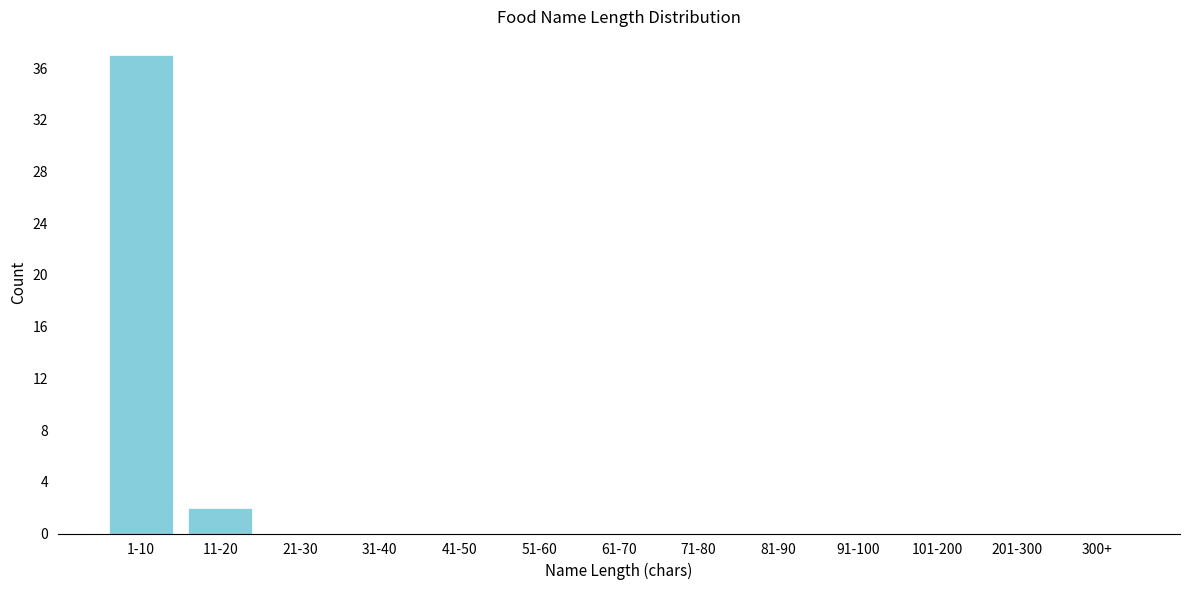

Reading left to right, what are all the values shown in this chart?

1-10=37	11-20=2	21-30=0	31-40=0	41-50=0	51-60=0	61-70=0	71-80=0	81-90=0	91-100=0	101-200=0	201-300=0	300+=0